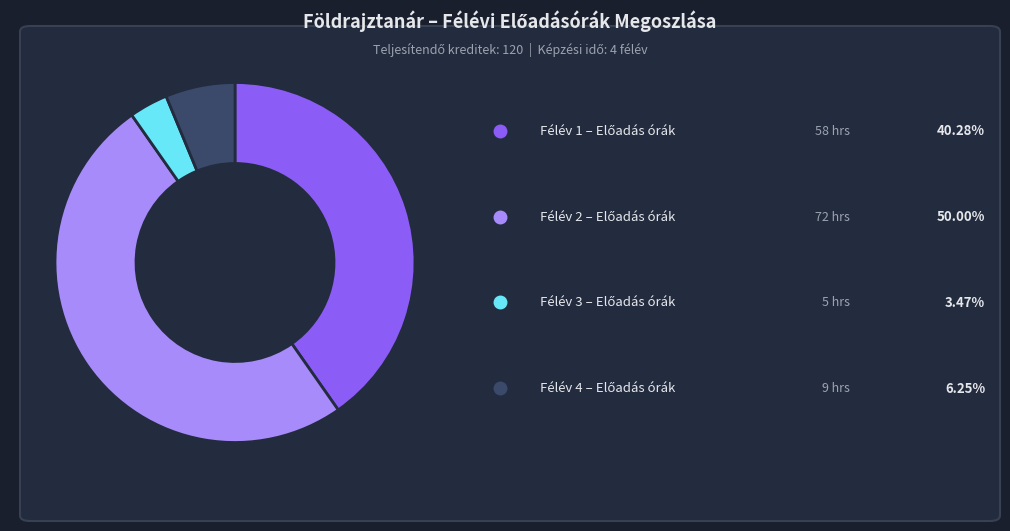

Count the number of slices in the pie.

4